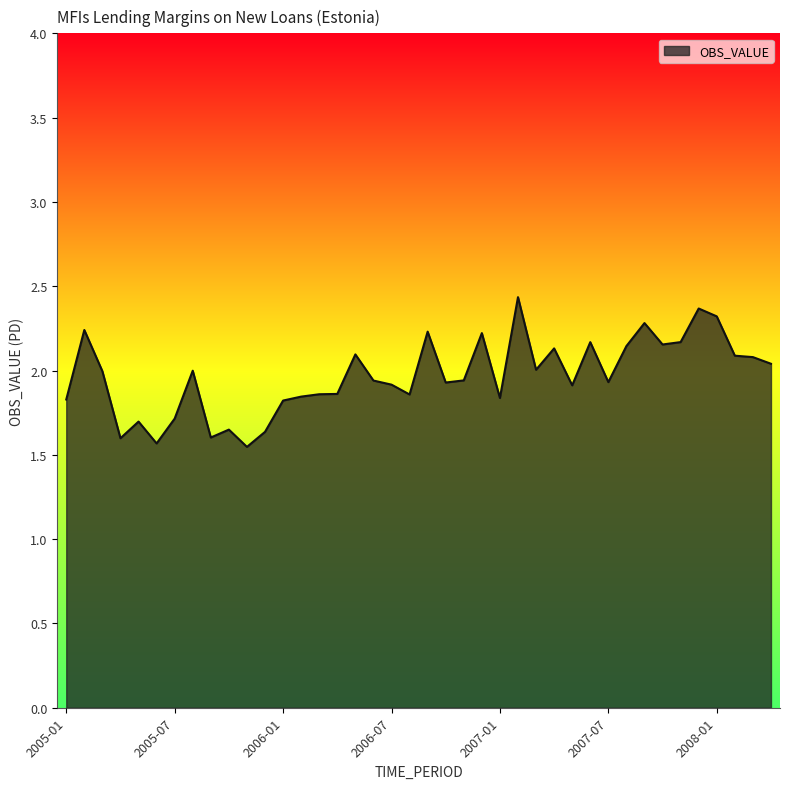

What is the greatest value displayed?

2.4